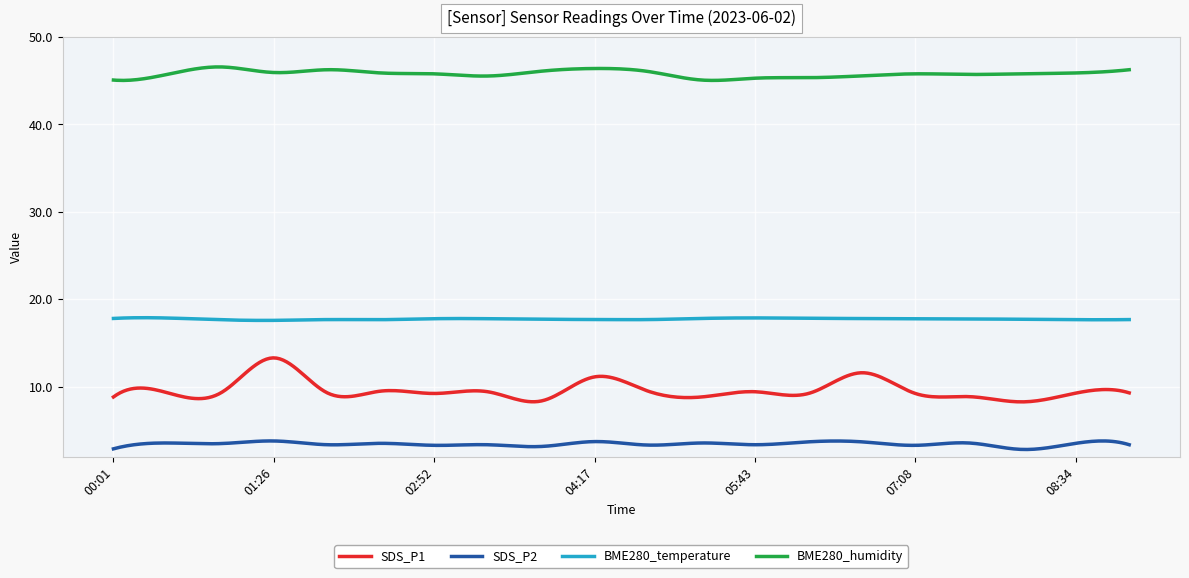

True or false: SDS_P1 has more than 2 points higher than both neighbors.

True